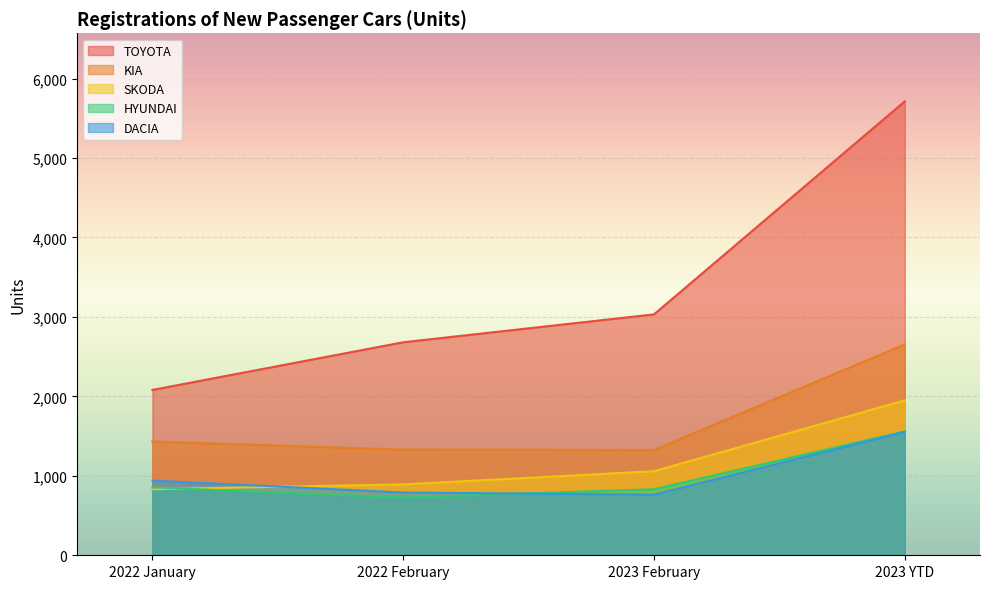

What is the sum of all DACIA values?

4046